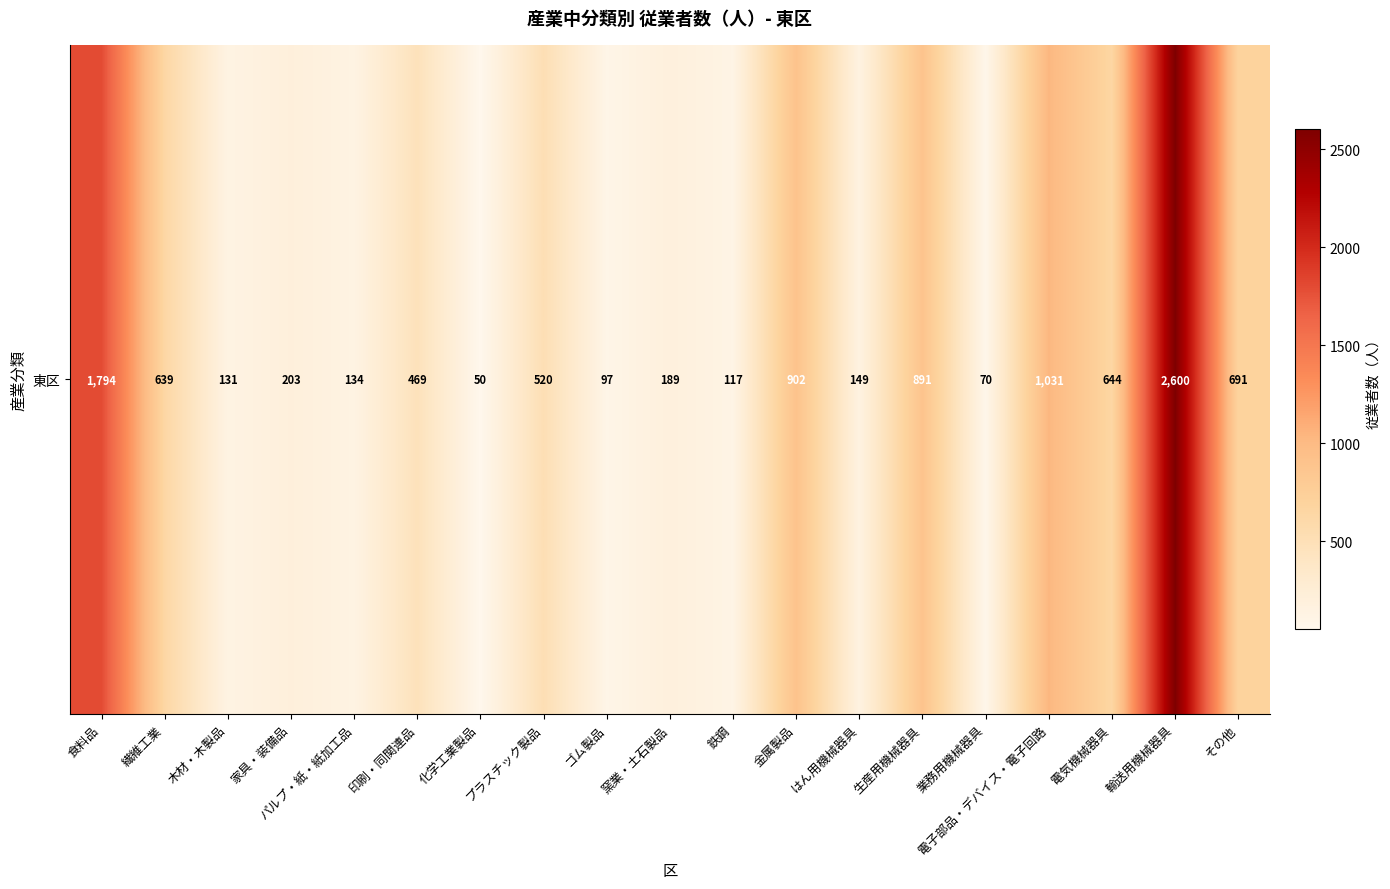

Approximately how many times larger is the value at 金属製品 compared to 窯業・土石製品?

4.8